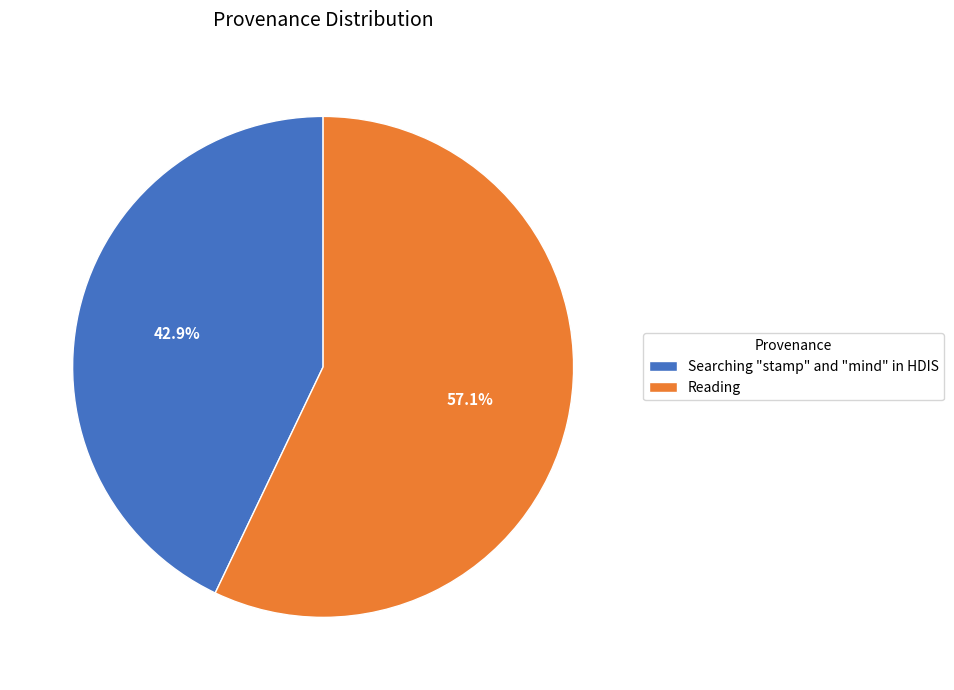

What is the ratio of the value at Reading to the value at Searching "stamp" and "mind" in HDIS?

1.3